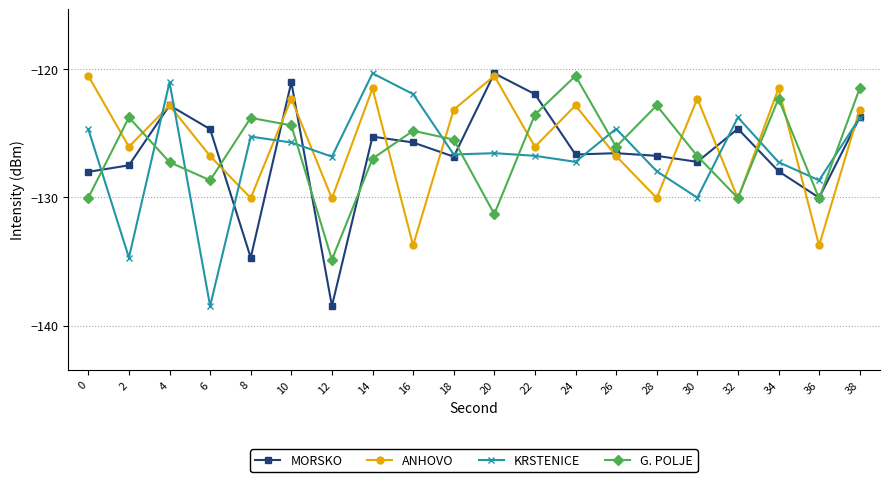

How many data points in MORSKO are above -126?

9